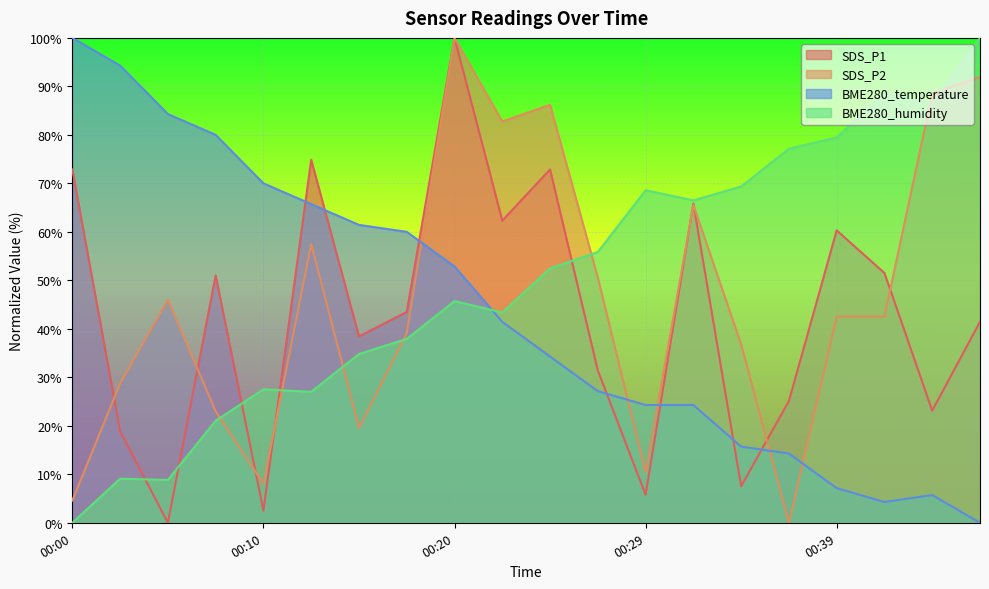

At which label does SDS_P1 first exceed 43?

00:00